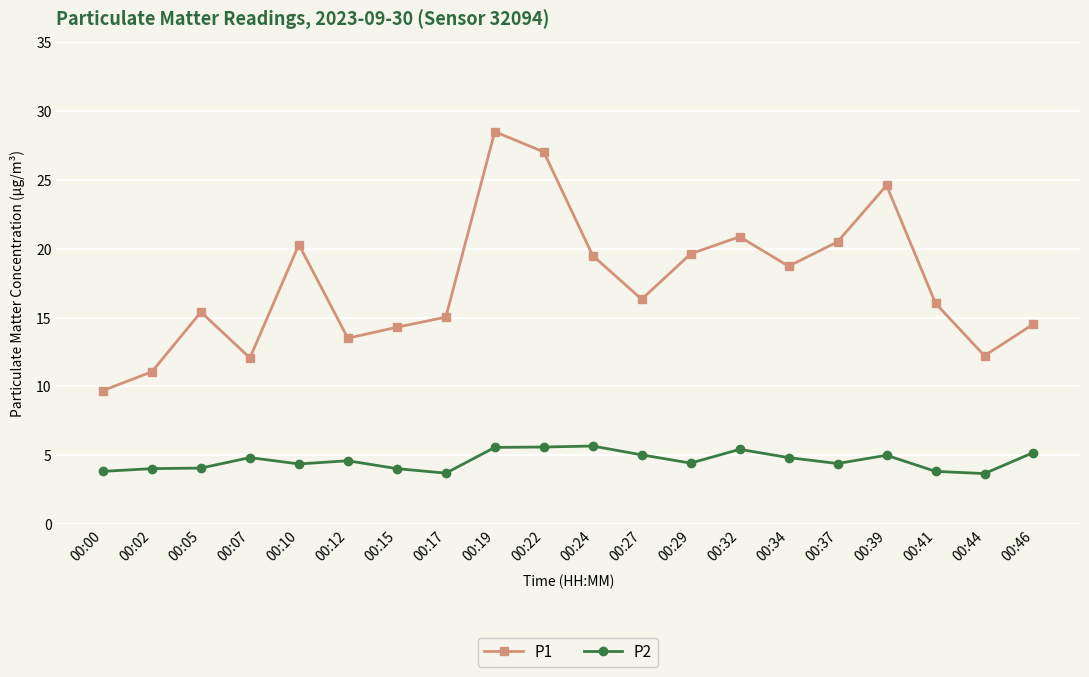

Does the chart have visible grid lines?

Yes